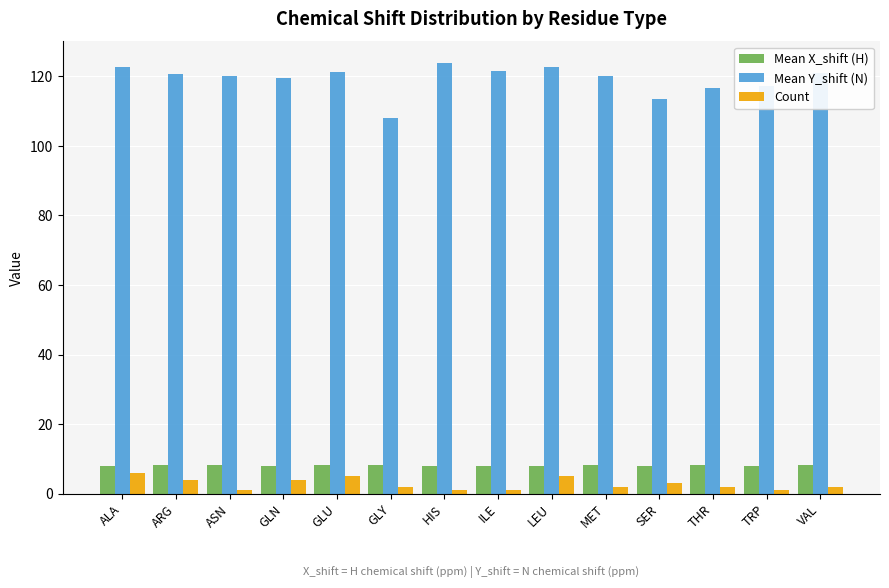

What is the difference between the second highest and second lowest values in the Mean Y_shift (N) series?

9.0